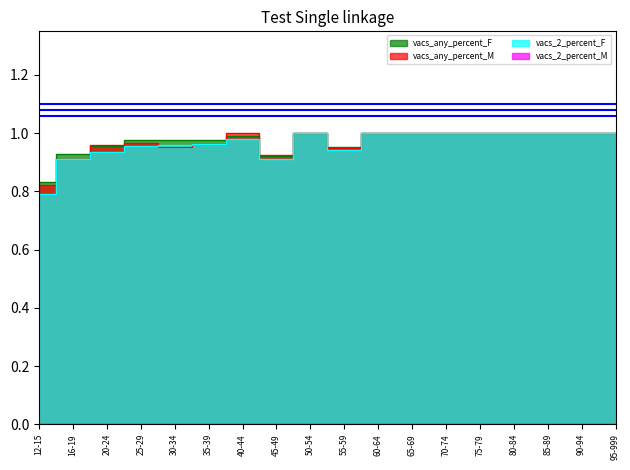

Reading left to right, what are all the values shown in this chart?

vacs_any_percent_F: 12-15=0.8	16-19=0.9	20-24=1.0	25-29=1.0	30-34=1.0	35-39=1.0	40-44=1.0	45-49=0.9	50-54=1.0	55-59=1.0	60-64=1.0	65-69=1.0	70-74=1.0	75-79=1.0	80-84=1.0	85-89=1.0	90-94=1.0	95-999=1.0
vacs_any_percent_M: 12-15=0.8	16-19=0.9	20-24=1.0	25-29=1.0	30-34=1.0	35-39=1.0	40-44=1.0	45-49=0.9	50-54=1.0	55-59=0.9	60-64=1.0	65-69=1.0	70-74=1.0	75-79=1.0	80-84=1.0	85-89=1.0	90-94=1.0	95-999=1.0
vacs_2_percent_F: 12-15=0.8	16-19=0.9	20-24=0.9	25-29=1.0	30-34=1.0	35-39=1.0	40-44=1.0	45-49=0.9	50-54=1.0	55-59=0.9	60-64=1.0	65-69=1.0	70-74=1.0	75-79=1.0	80-84=1.0	85-89=1.0	90-94=1.0	95-999=1.0